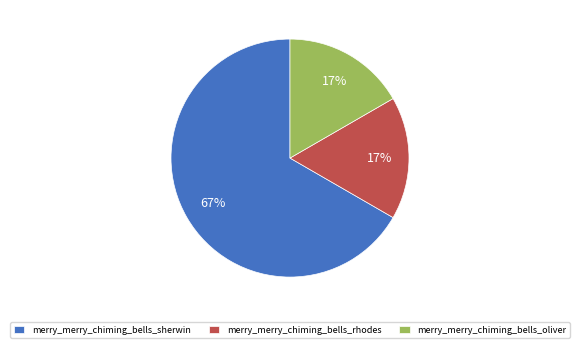

How many segments does this pie chart have?

3